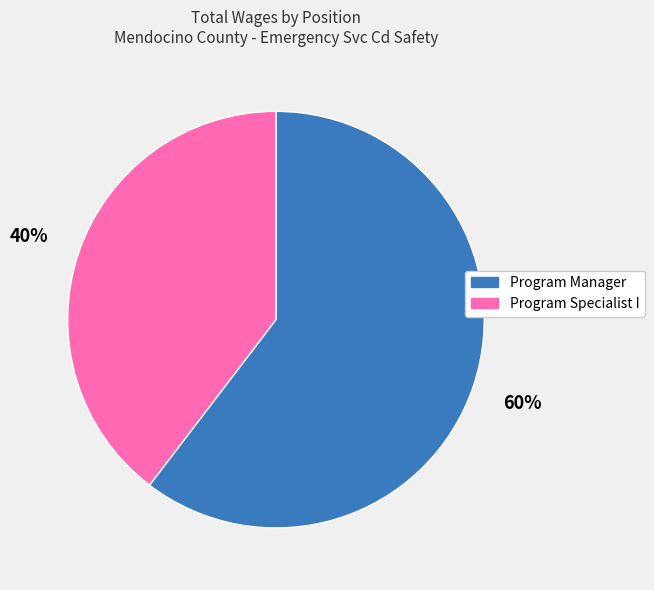

Which category accounts for the majority?

Program Manager